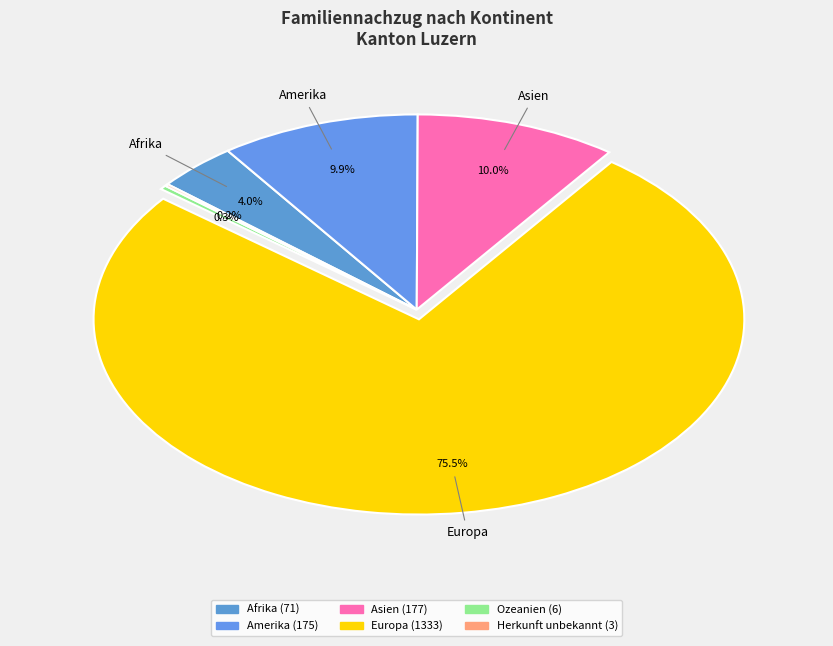

To the nearest percent, what is the average slice percentage?

17%